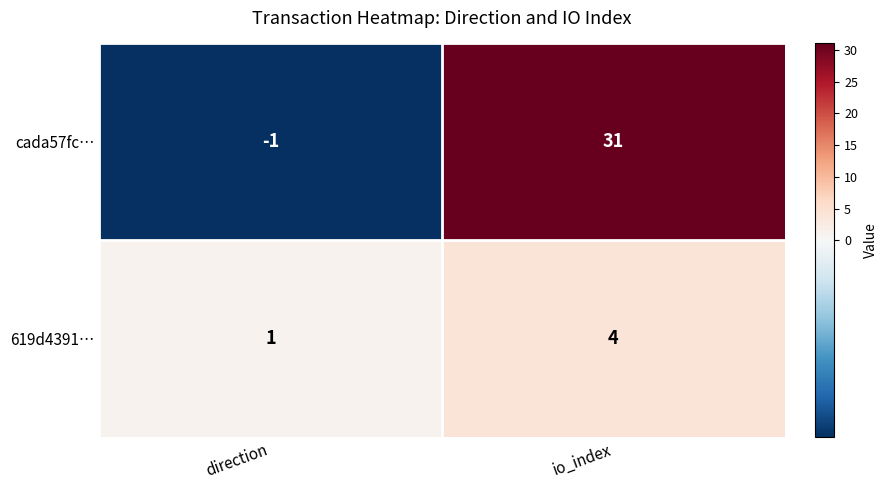

Rank the series by their maximum value, from highest to lowest.

cada57fc…, 619d4391…